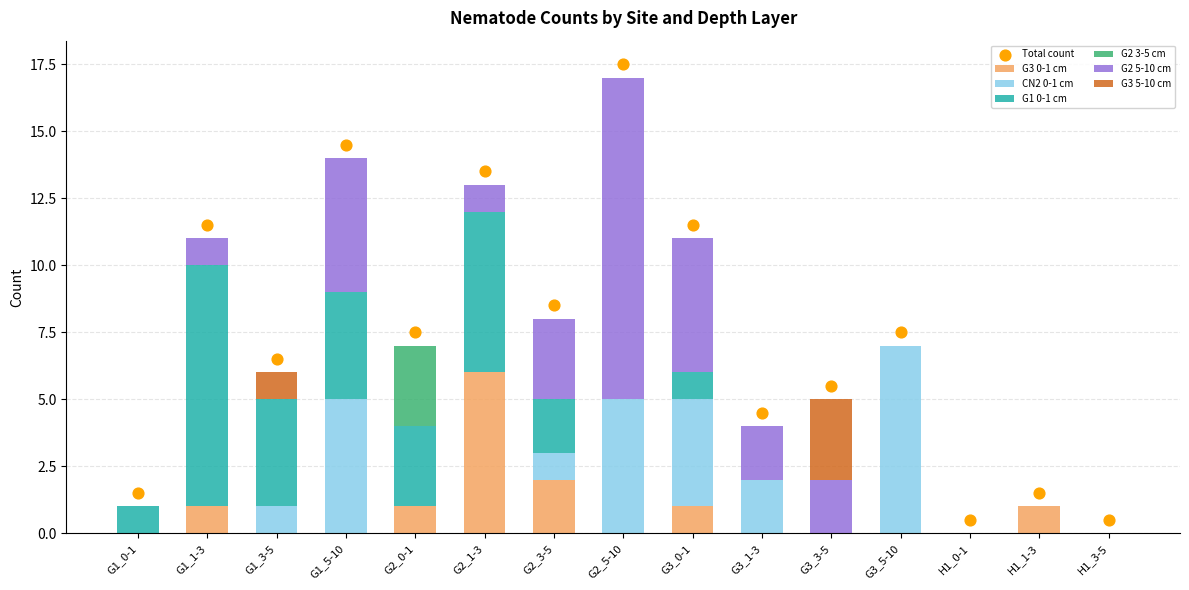

What are all the series names shown in the legend?

G3 0-1 cm, CN2 0-1 cm, G1 0-1 cm, G2 3-5 cm, G2 5-10 cm, G3 5-10 cm